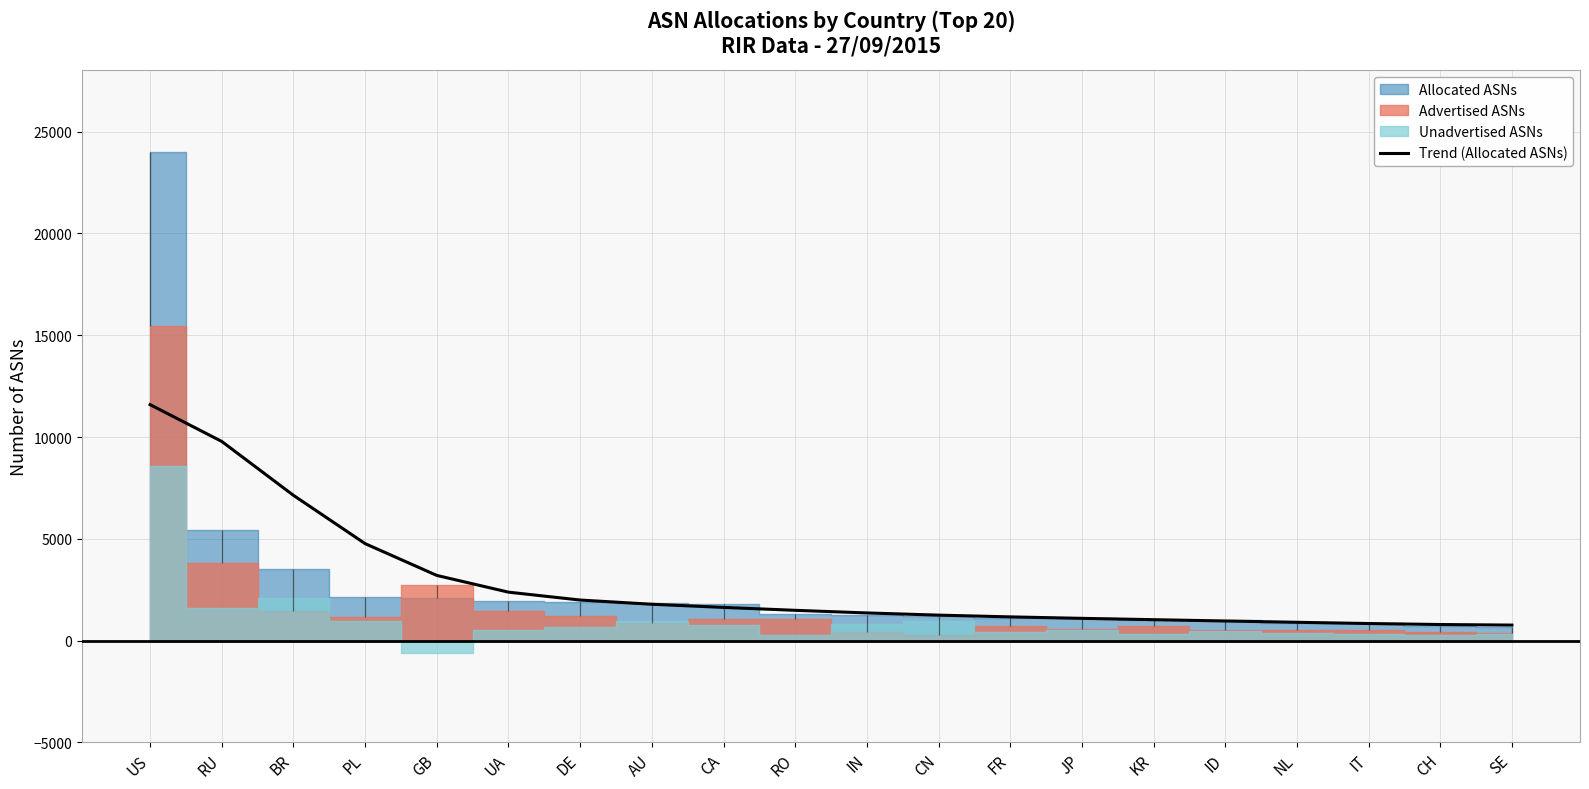

Rank the categories by value from lowest to highest.

SE, CH, IT, NL, ID, KR, JP, FR, CN, IN, RO, CA, AU, DE, UA, GB, PL, BR, RU, US